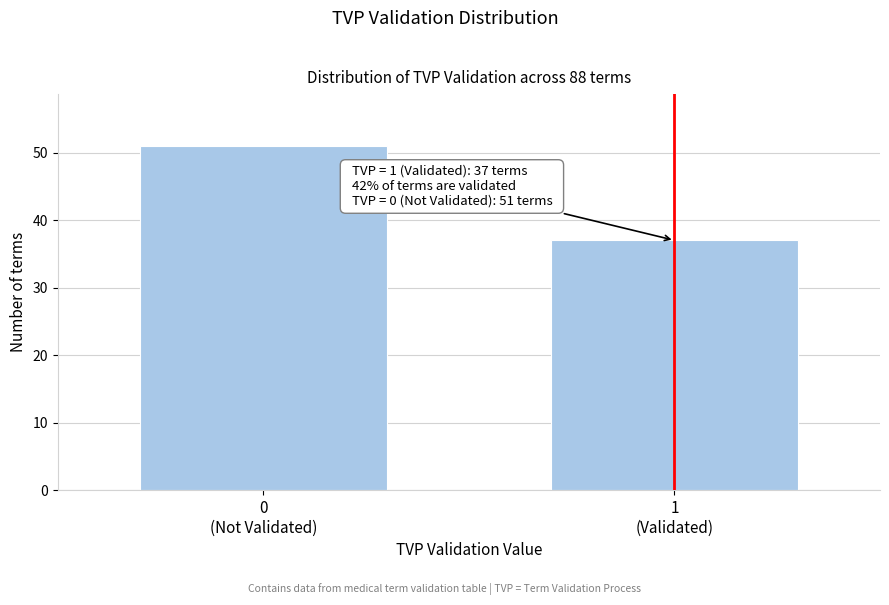

Reading right to left, extract all data points from this chart.

37	51